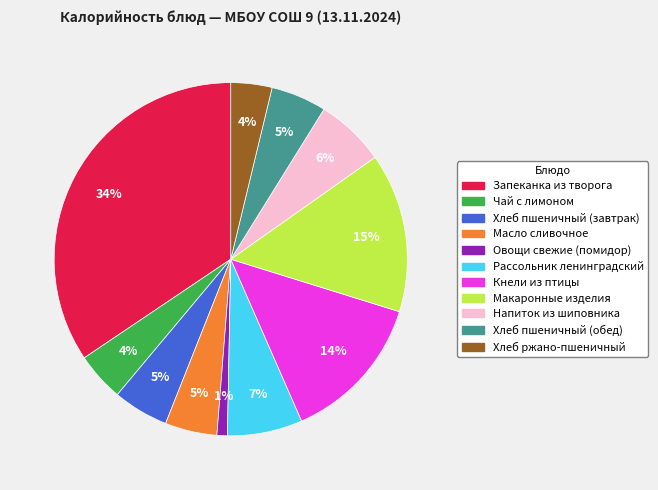

To the nearest percent, what is the difference between the largest and smallest slice percentages?

33%